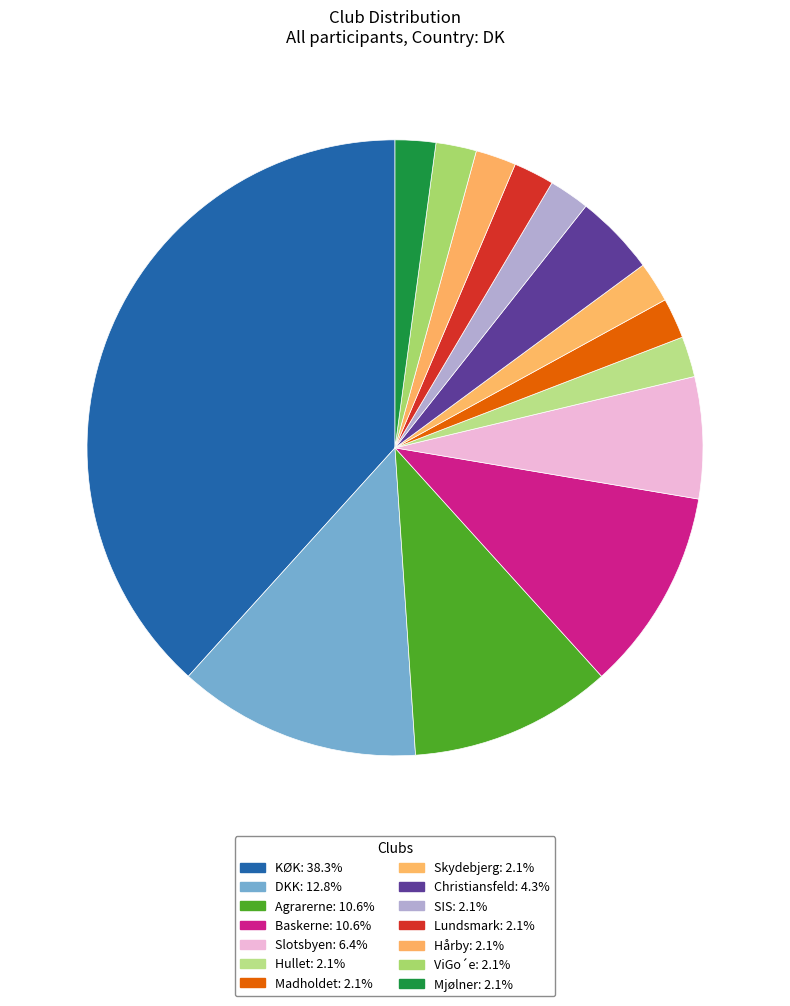

To the nearest percent, what portion does ViGo´e represent?

2%